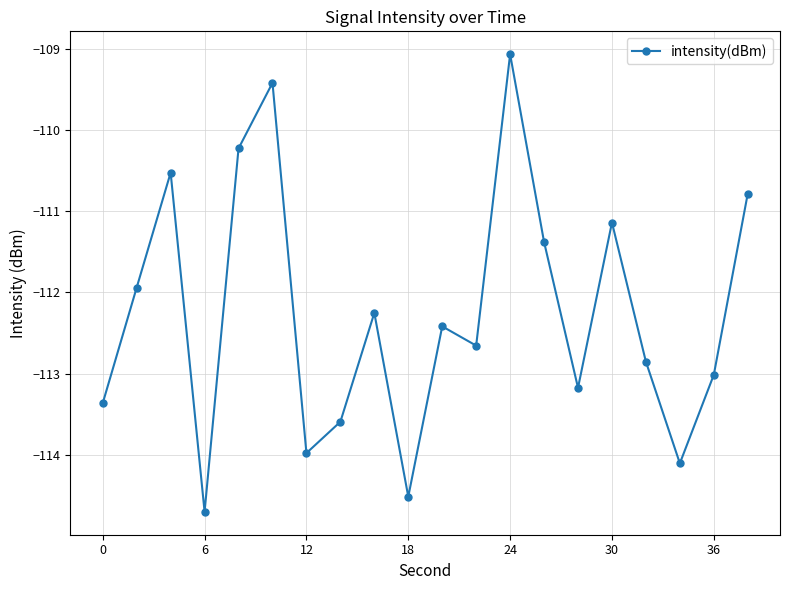

Reading left to right, what are all the values shown in this chart?

-113.4	-111.9	-110.5	-114.7	-110.2	-109.4	-114.0	-113.6	-112.3	-114.5	-112.4	-112.7	-109.1	-111.4	-113.2	-111.1	-112.9	-114.1	-113.0	-110.8